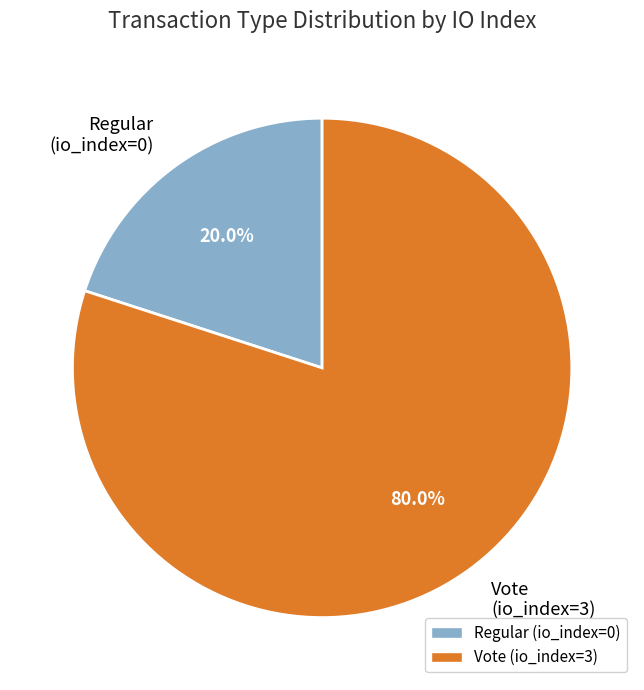

Rank the categories by value from lowest to highest.

Regular (io_index=0), Vote (io_index=3)